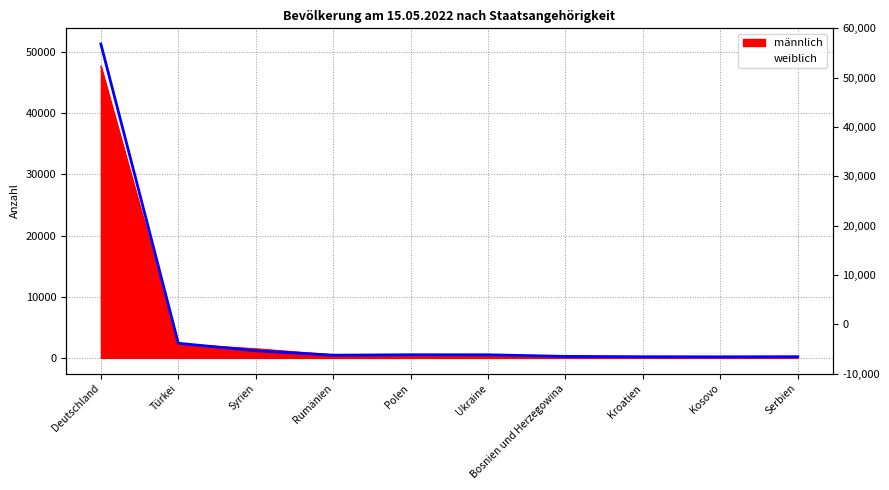

Reading left to right, list all the values displayed in this chart.

Deutschland=51339	Türkei=2387	Syrien=1167	Rumänien=440	Polen=515	Ukraine=508	Bosnien und Herzegowina=244	Kroatien=188	Kosovo=177	Serbien=200